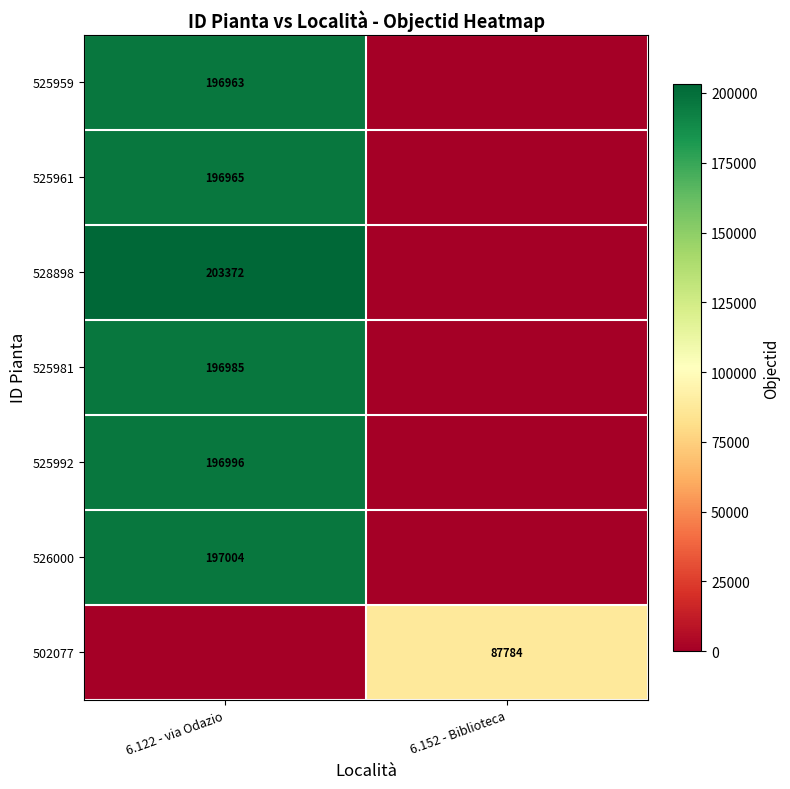

Which category has the lowest value across all series?

6.152 - Biblioteca